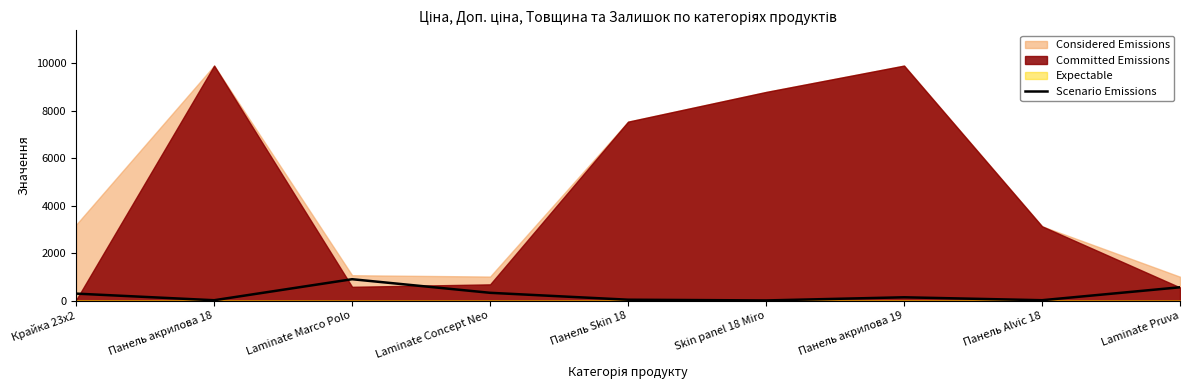

Does the chart display data point markers on the line(s)?

No